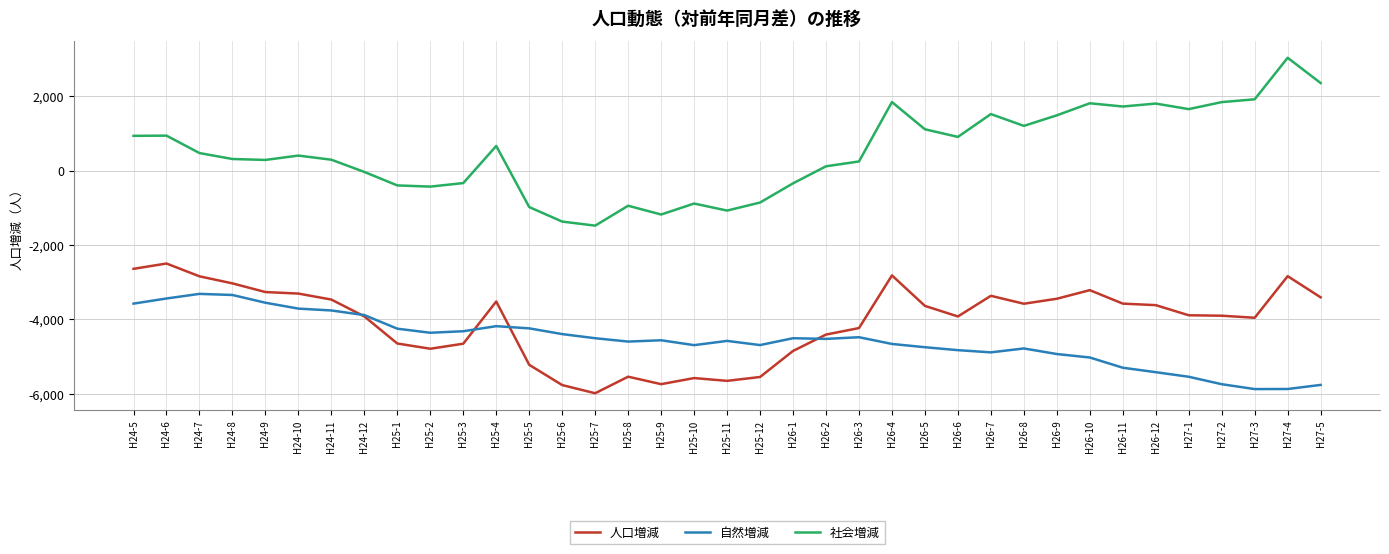

What position from the left is H25-5?

13